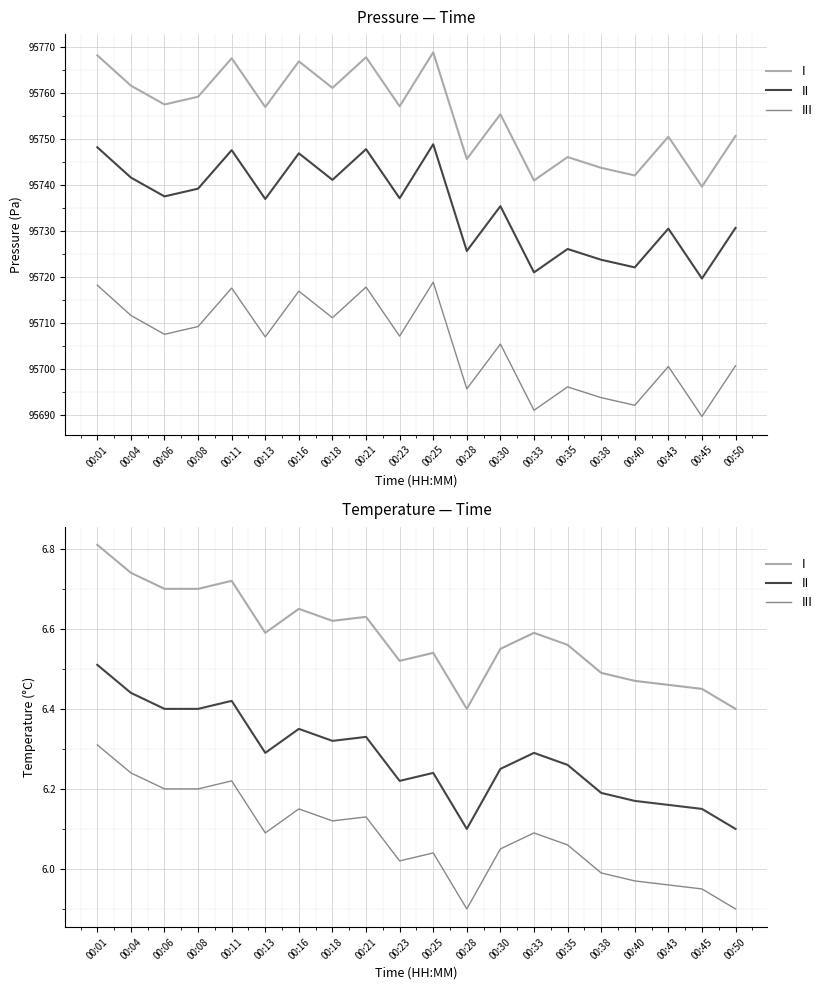

What is the value of the II point at the 10th from the left?

6.2